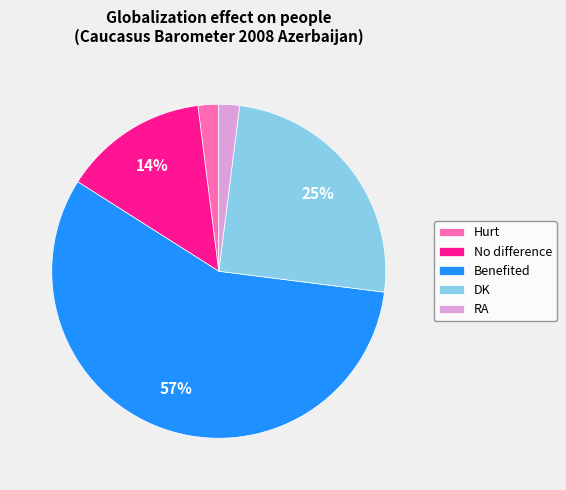

To the nearest percent, what percentage of the pie is DK?

25%